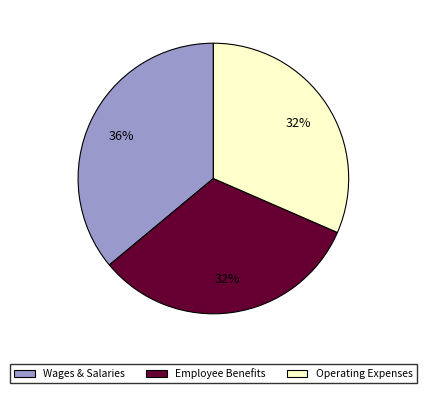

Does any single category account for the majority?

No